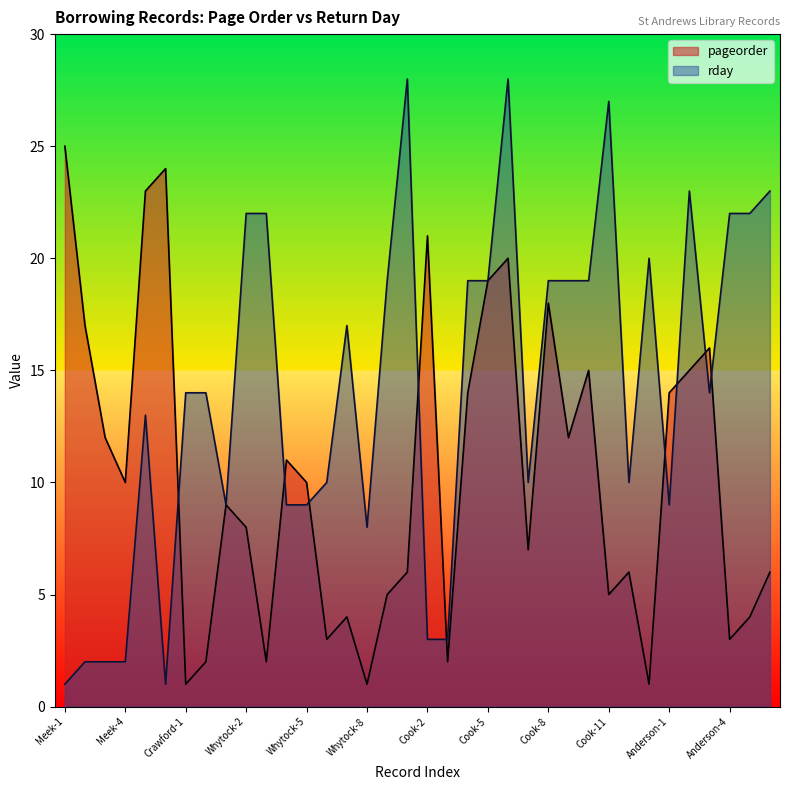

List the labels in order of pageorder value, largest first.

Meek-1, Meek-6, Meek-5, Cook-2, Cook-6, Cook-5, Cook-8, Meek-2, Anderson-3, Cook-10, Anderson-2, Cook-4, Anderson-1, Meek-3, Cook-9, Whytock-4, Meek-4, Whytock-5, Whytock-1, Whytock-2, Cook-7, Cook-1, Cook-12, Anderson-6, Whytock-9, Cook-11, Whytock-7, Anderson-5, Whytock-6, Anderson-4, Crawford-2, Whytock-3, Cook-3, Crawford-1, Whytock-8, Hunter-1